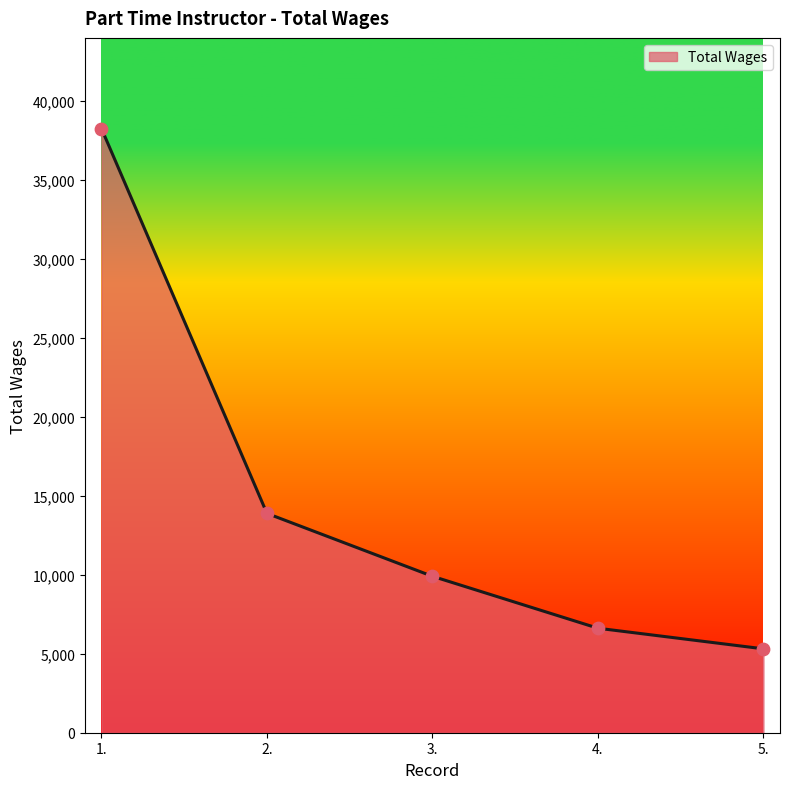

Between 1. and 2., which is larger?

1.